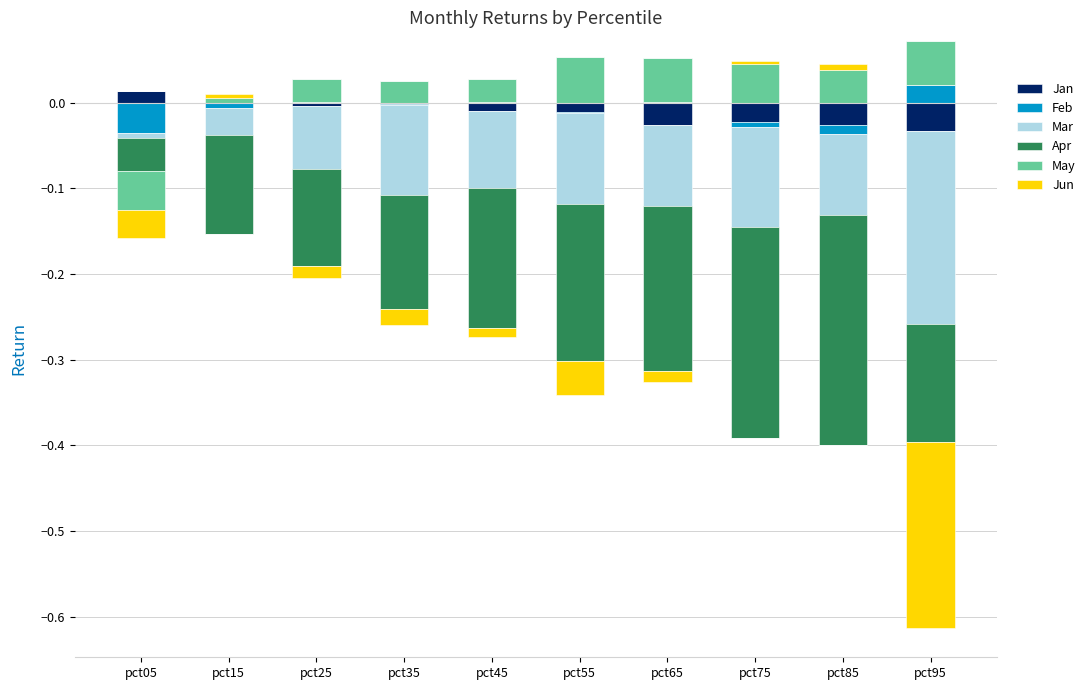

Where is Apr nearest to the value 0?

pct05